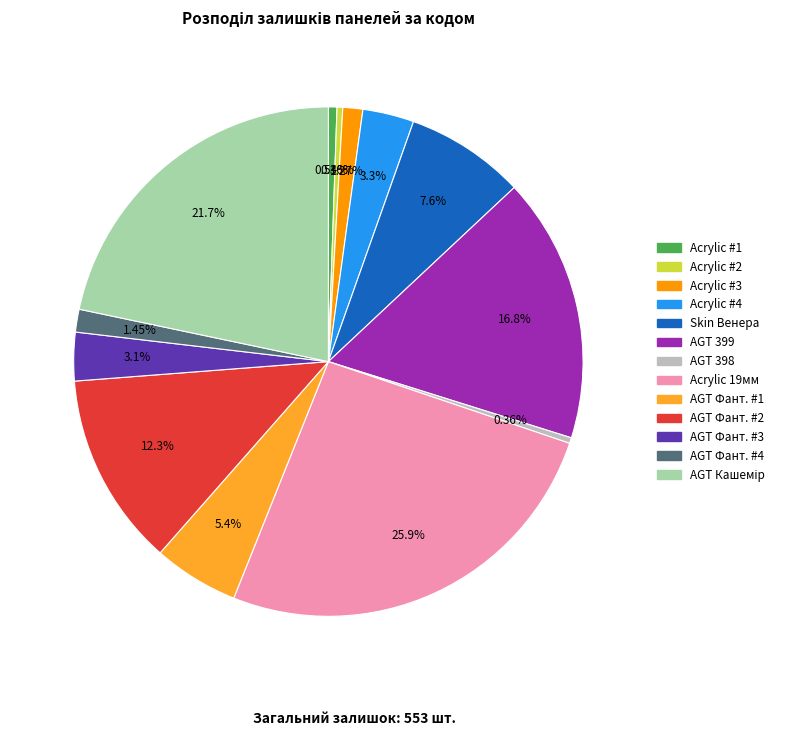

Do Acrylic 19мм and Acrylic #1 together represent more than half of the pie?

No